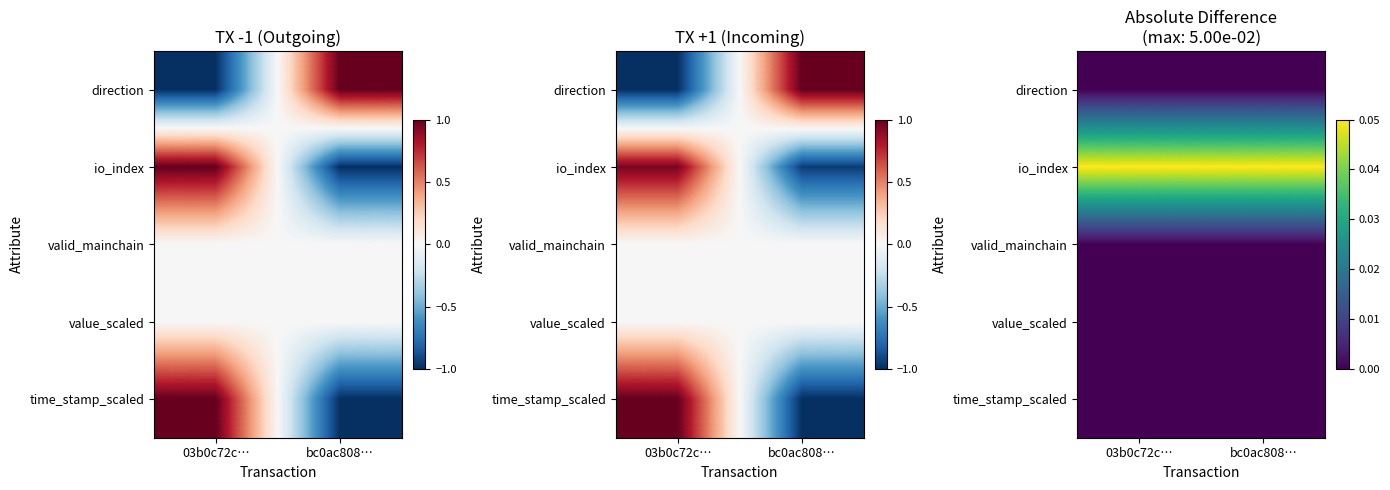

Between 03b0c72c… and bc0ac808…, which is larger?

03b0c72c…